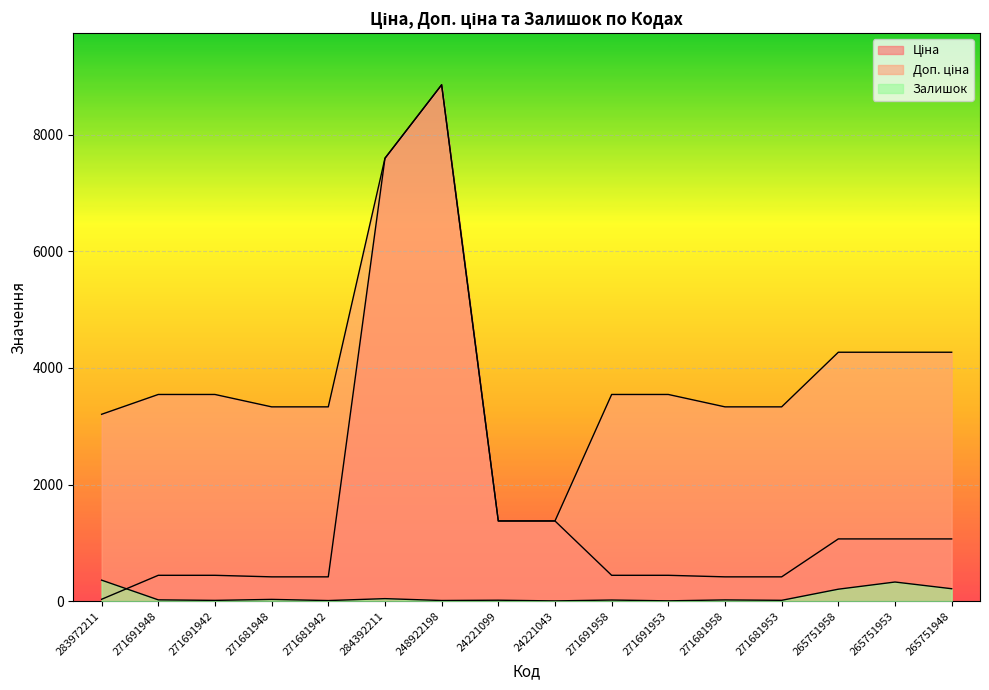

At 248922198, list the series in order from smallest to largest.

Залишок, Ціна, Доп. ціна